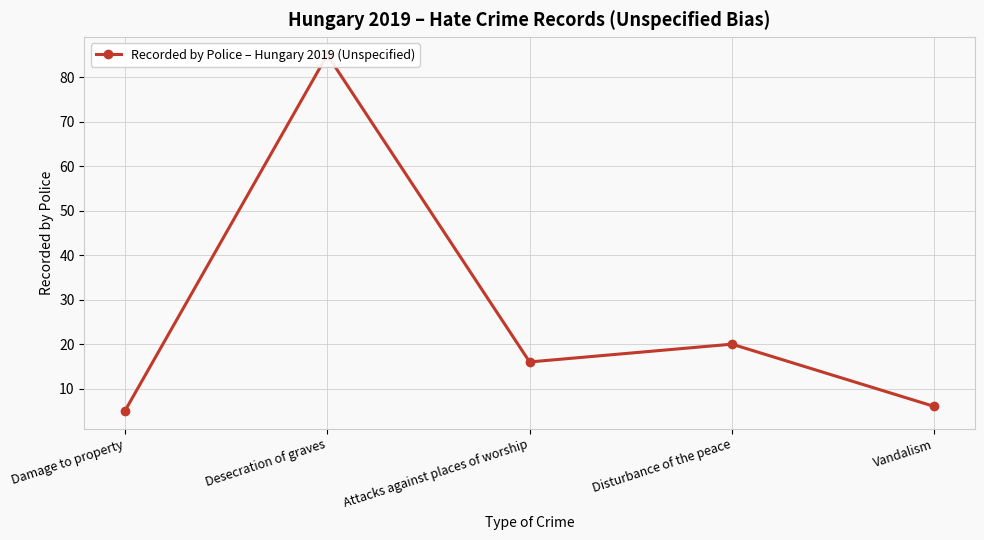

Reading right to left, extract all data points from this chart.

Vandalism=6	Disturbance of the peace=20	Attacks against places of worship=16	Desecration of graves=85	Damage to property=5